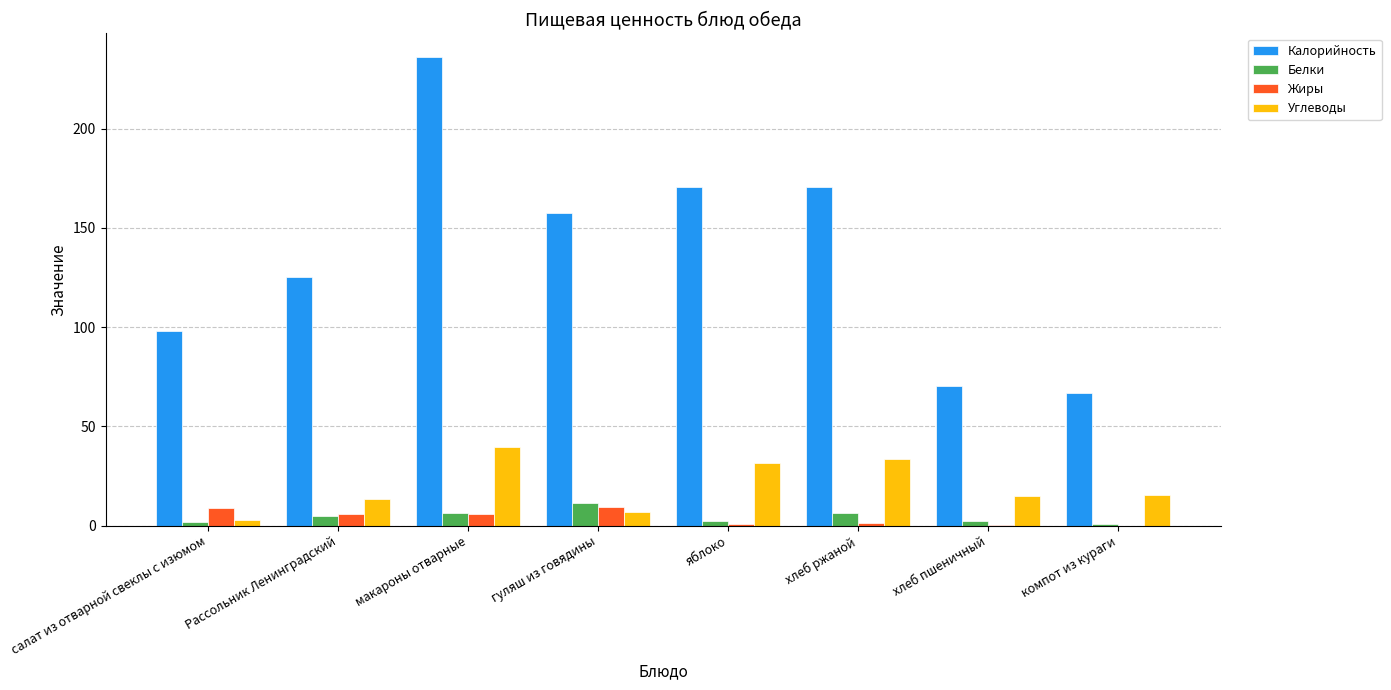

Which series has the largest total across all categories?

Калорийность